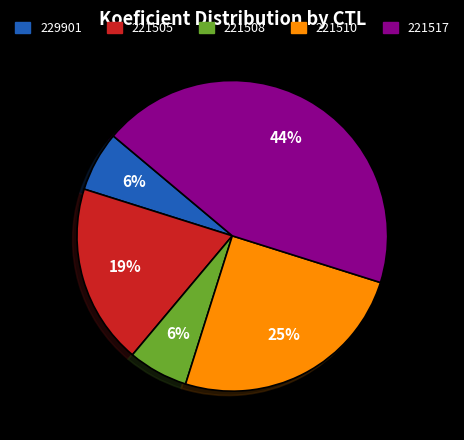

Is there a majority slice in this chart?

No